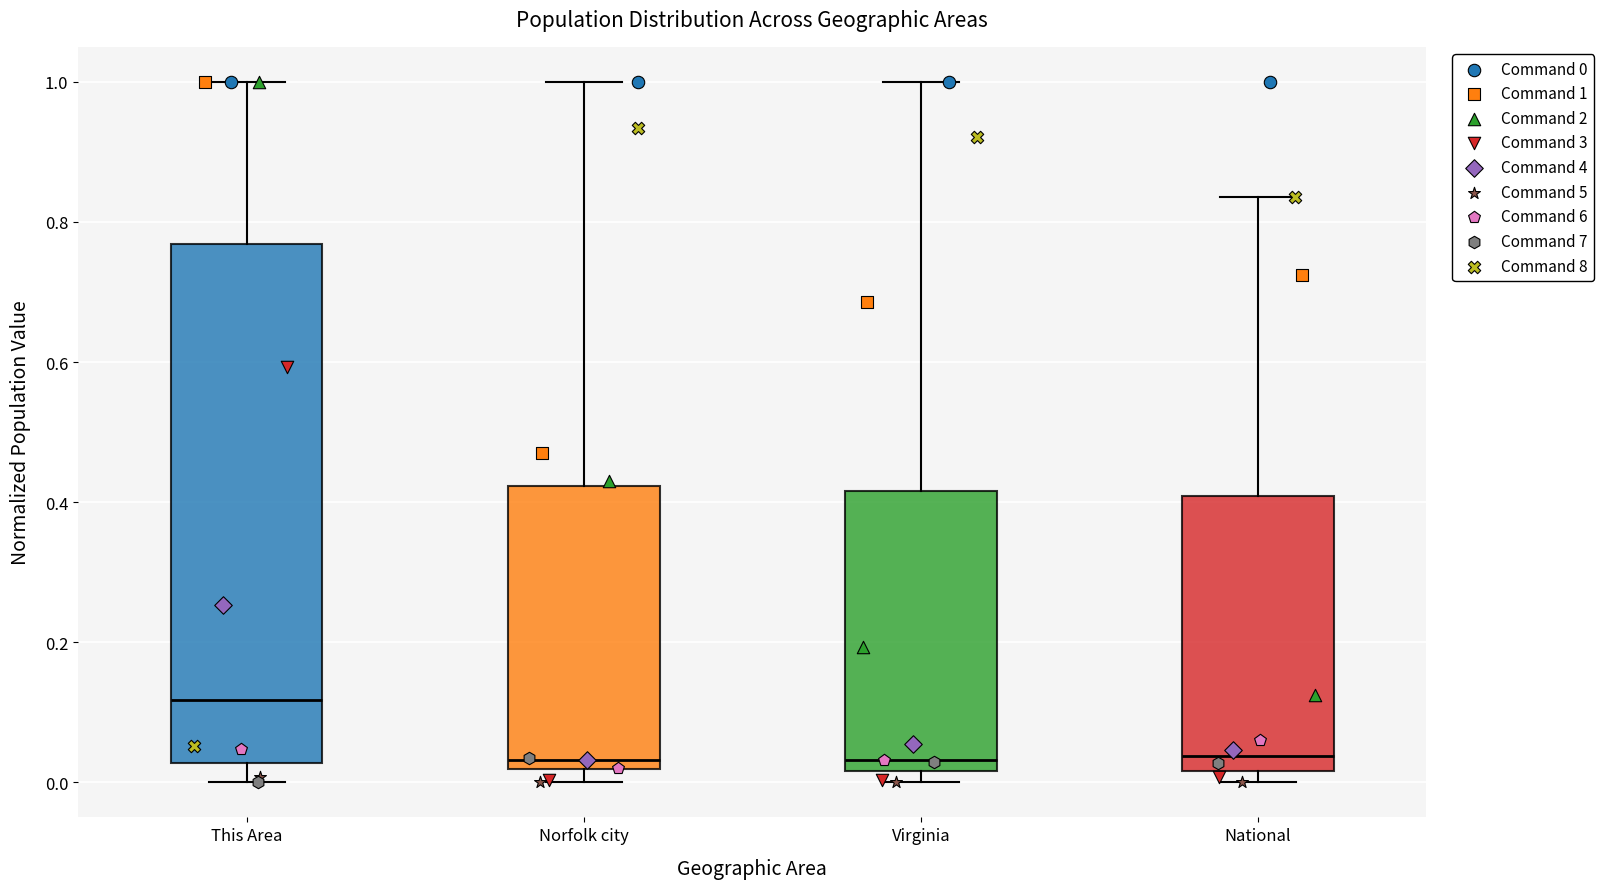

Comparing the boxes themselves (not the whiskers), which one is the tallest?

This Area